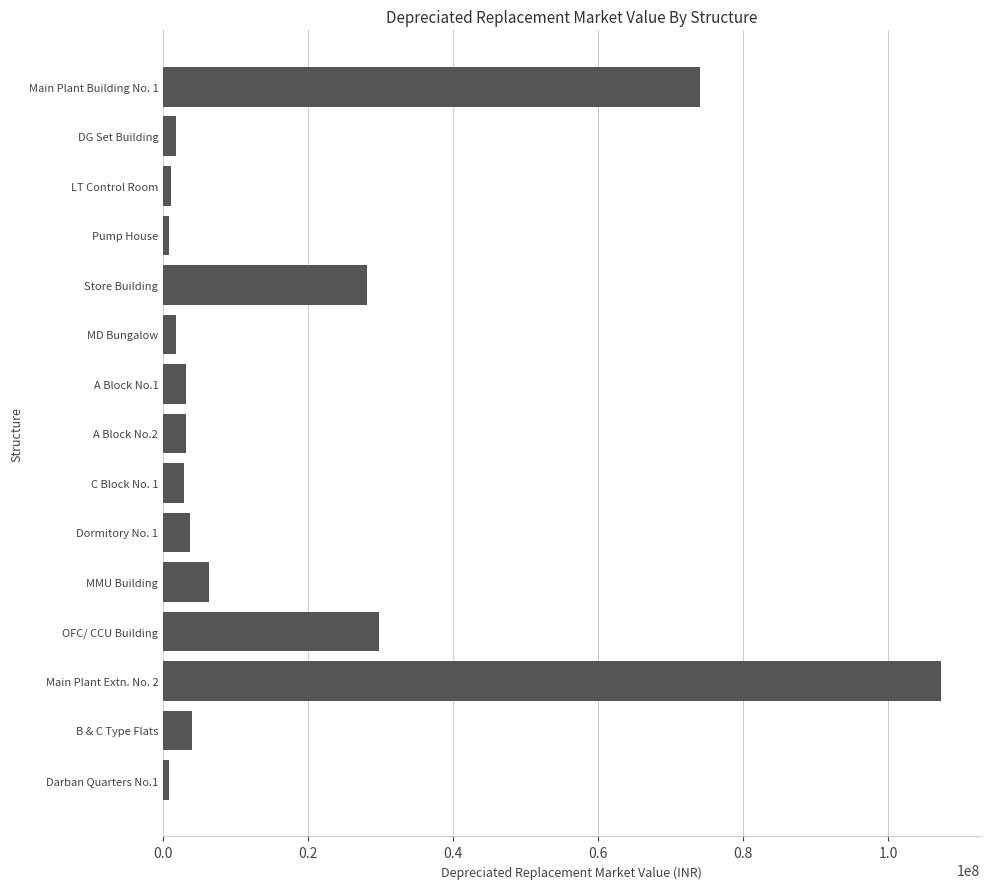

What is the change in value from Store Building to A Block No.1?

-25008001.7